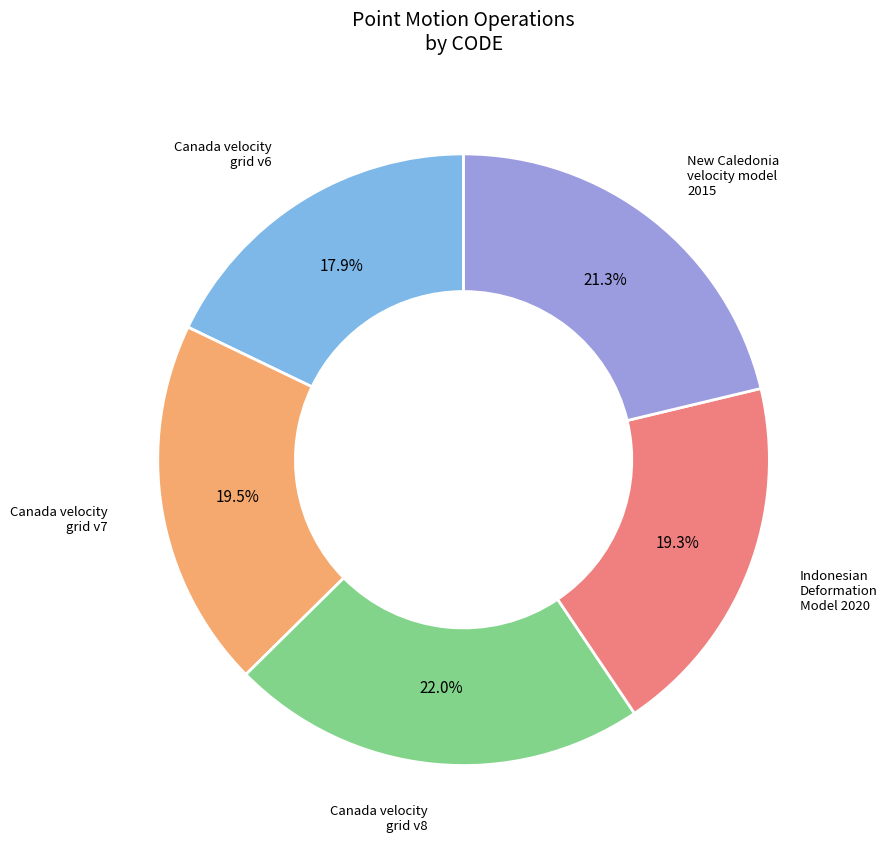

True or false: New Caledonia velocity model 2015 accounts for 21% of the total.

True